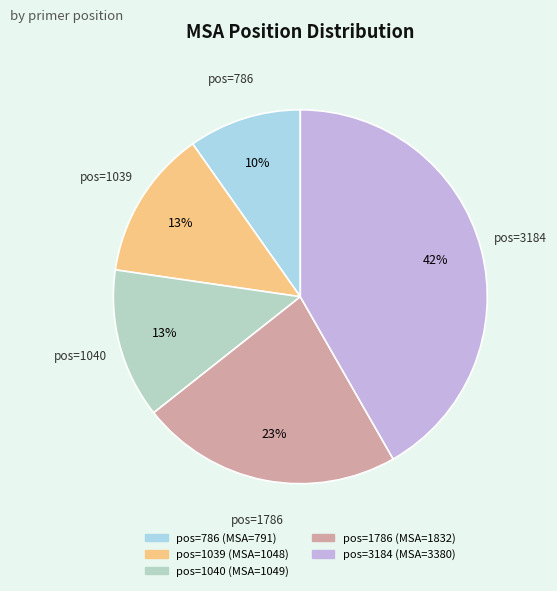

How many segments does this pie chart have?

5